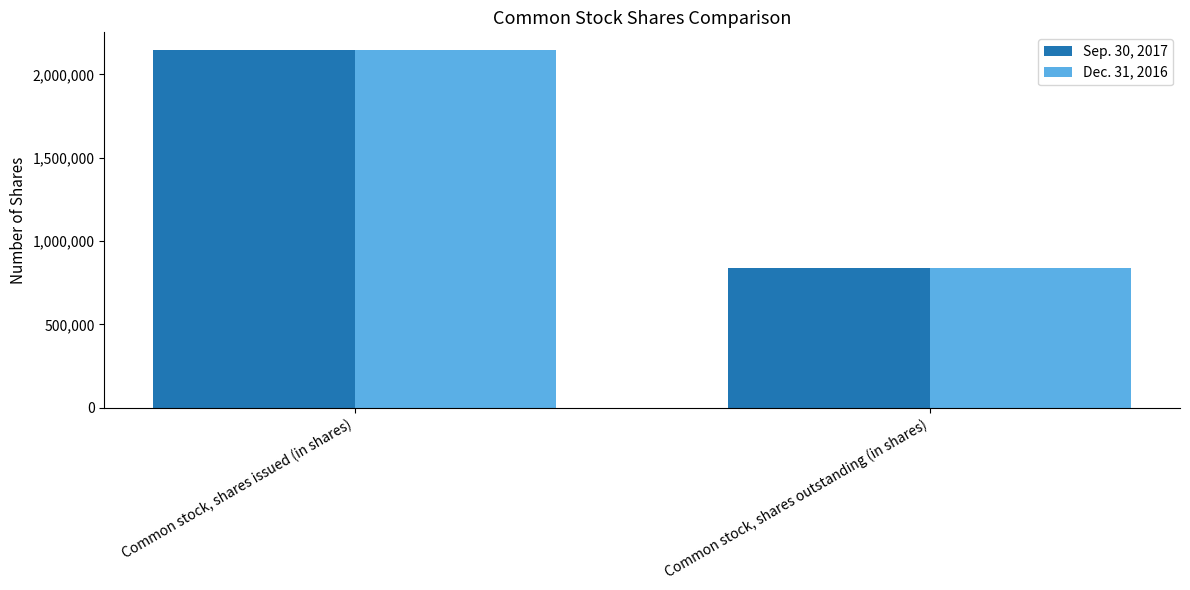

The value of Sep. 30, 2017 at Common stock, shares issued (in shares) is 2145519. True or false?

True